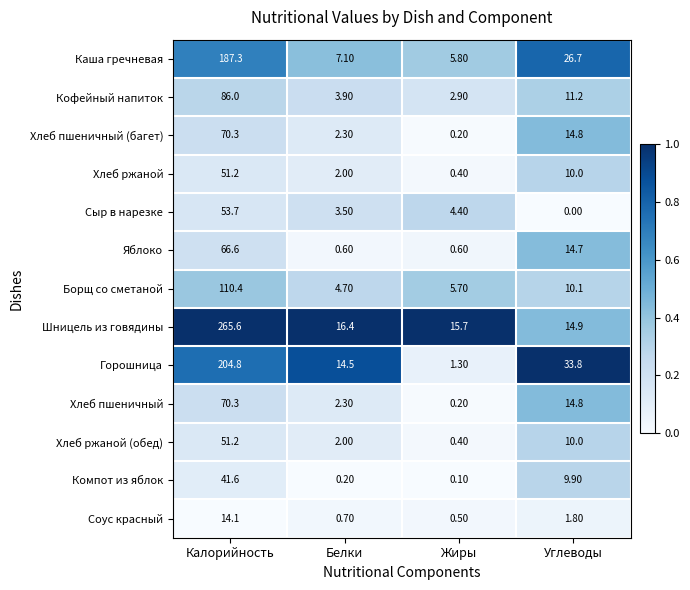

What is the average value of the Борщ со сметаной series?

32.7